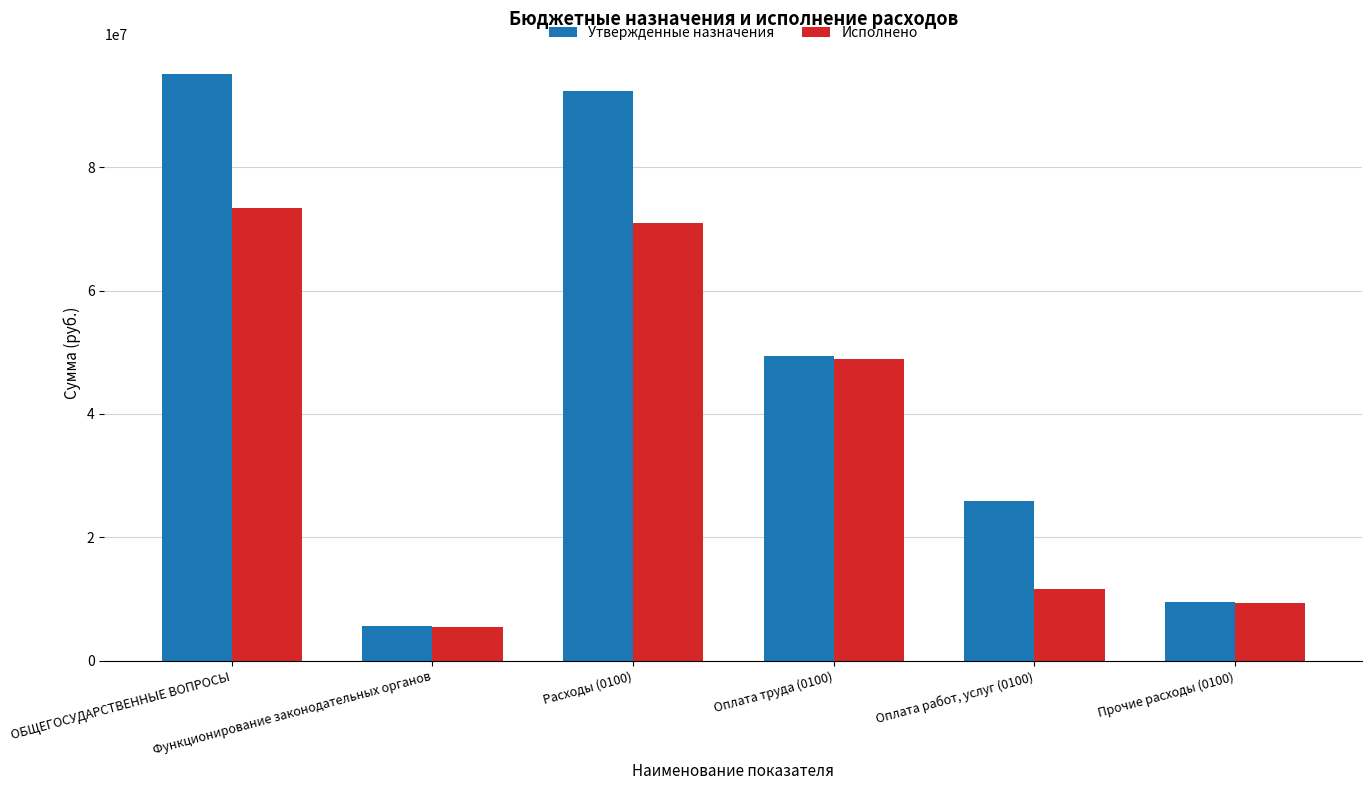

Which series has the widest spread of values?

Утвержденные назначения